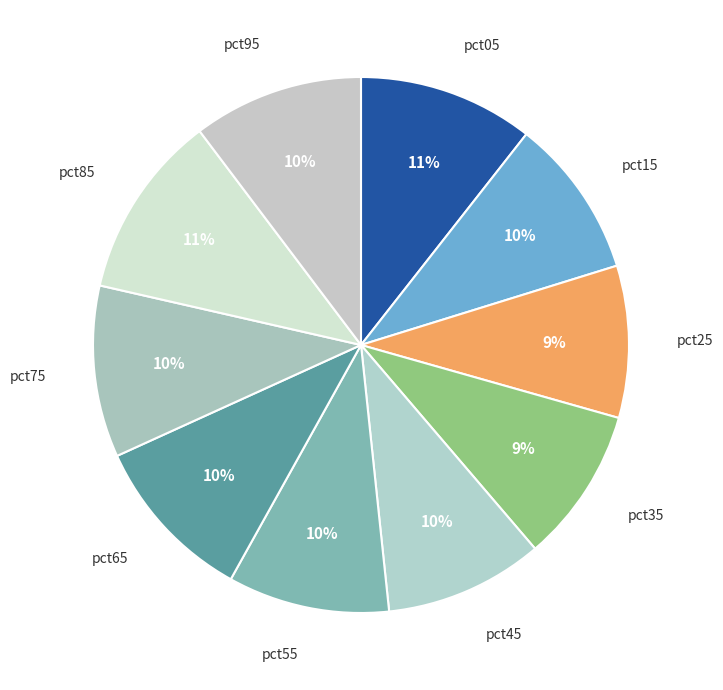

Is pct55 the majority of the pie?

No